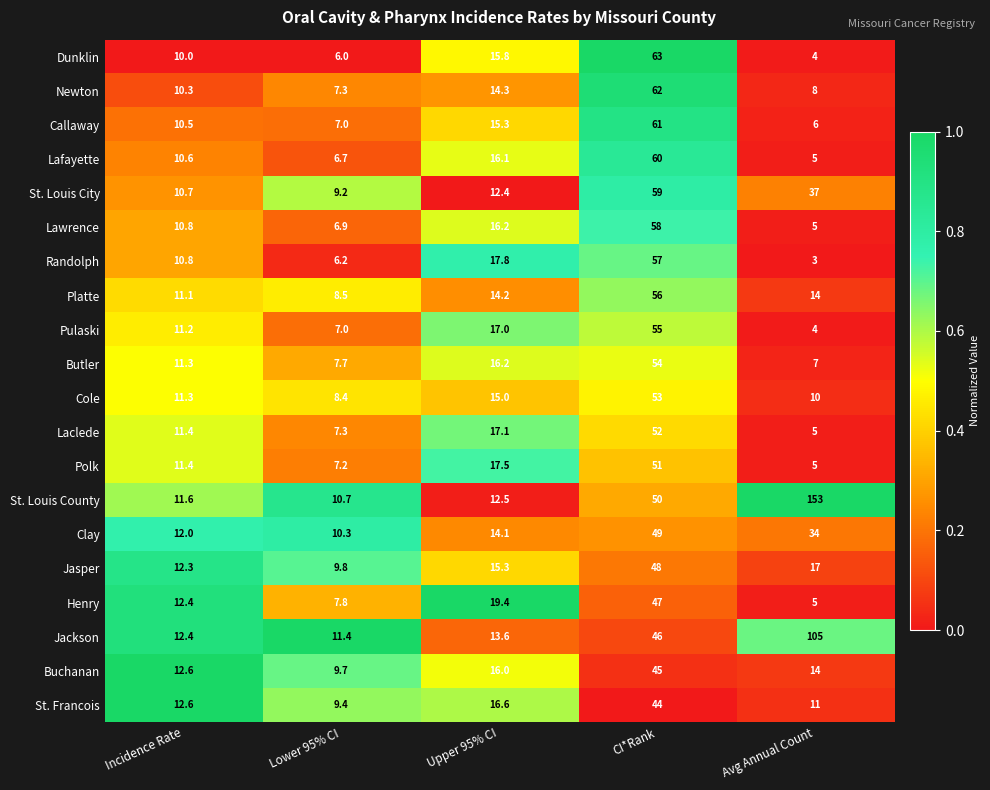

At which label is Laclede closest to 28?

Upper 95% CI